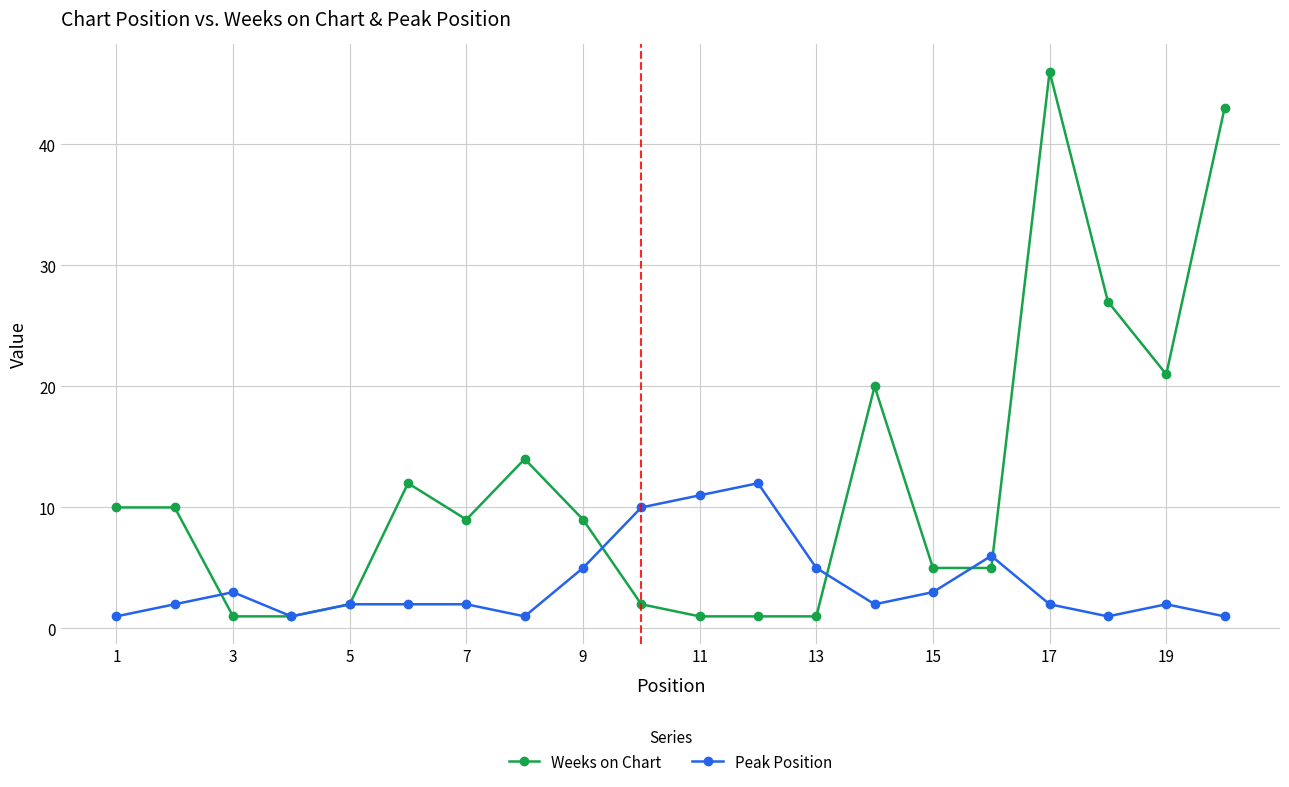

How many series are shown in this chart?

2